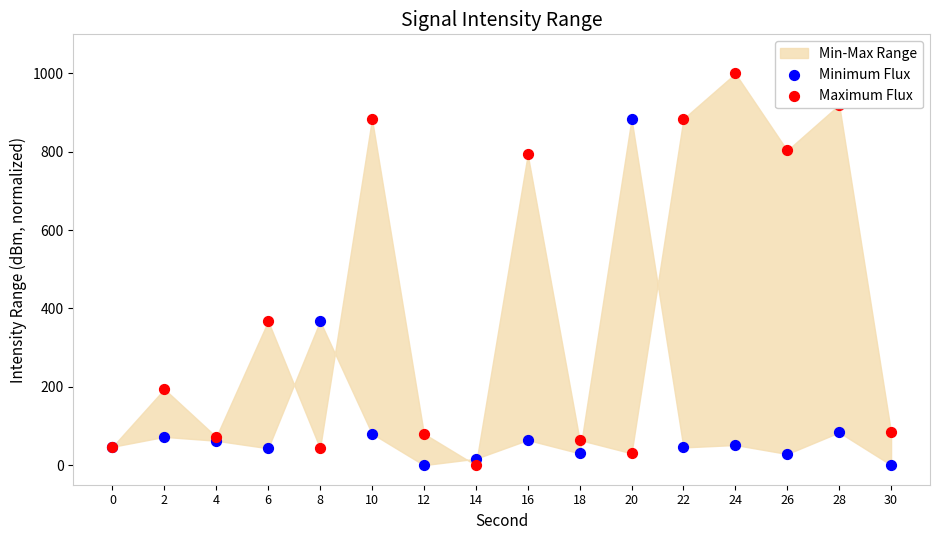

Which series reaches the maximum Y coordinate?

Maximum Flux